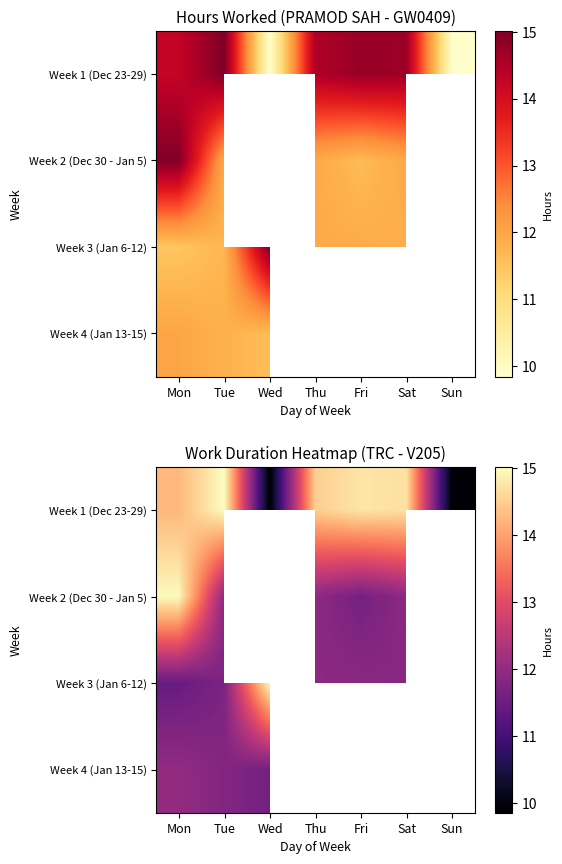

Rank the categories by Week 1 (Dec 23-29) value from lowest to highest.

Wed, Sun, Mon, Thu, Sat, Fri, Tue